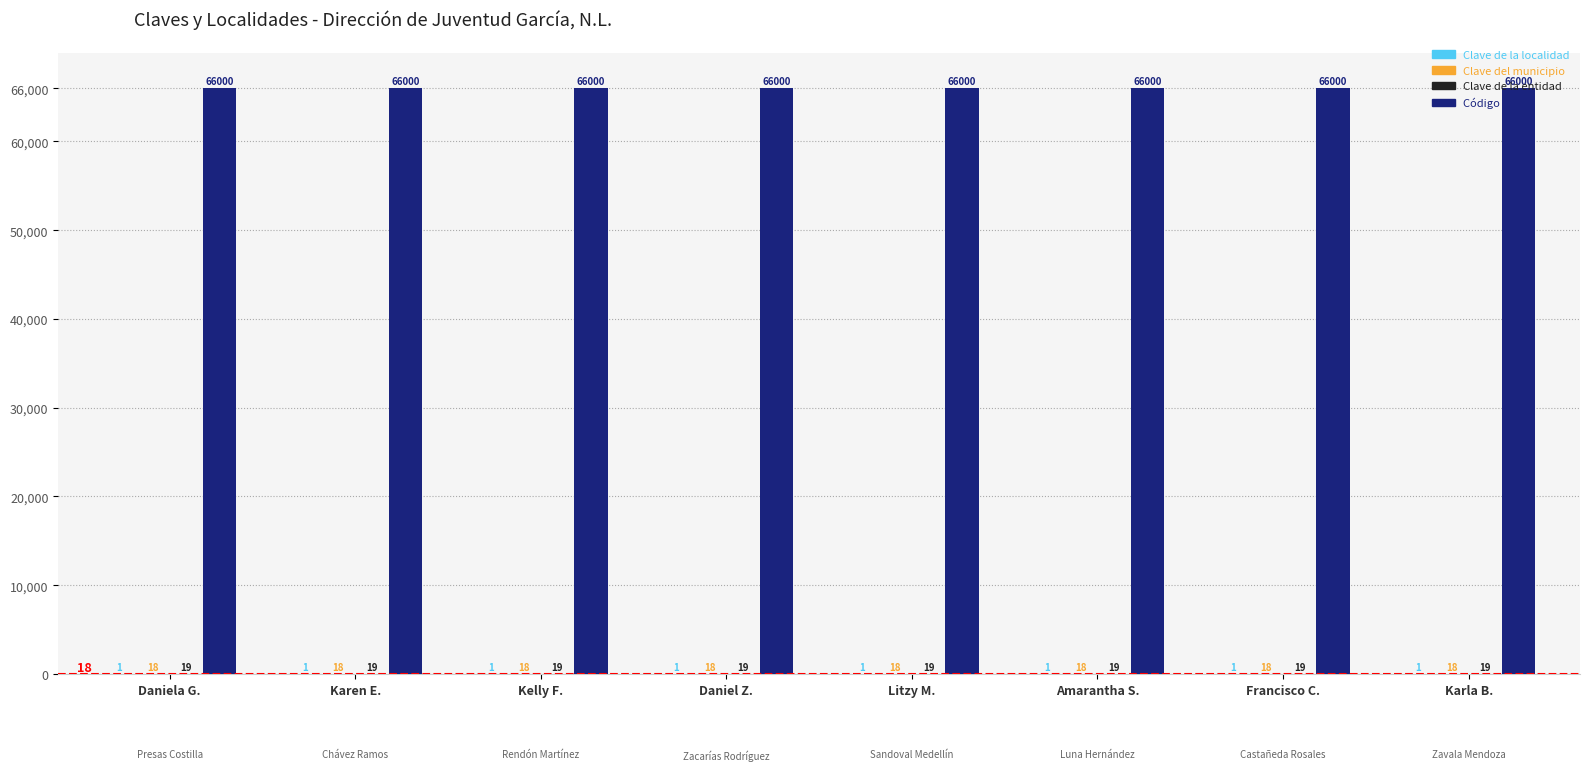

What is the total value across all series at Francisco C.?

66038